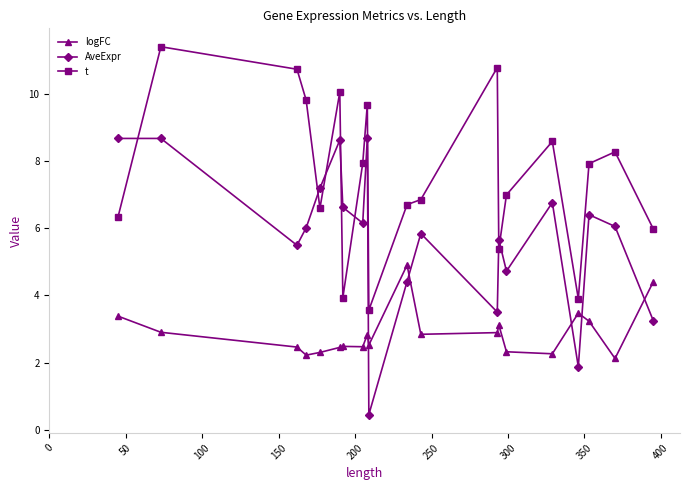

What is the sum of all t values?

151.4